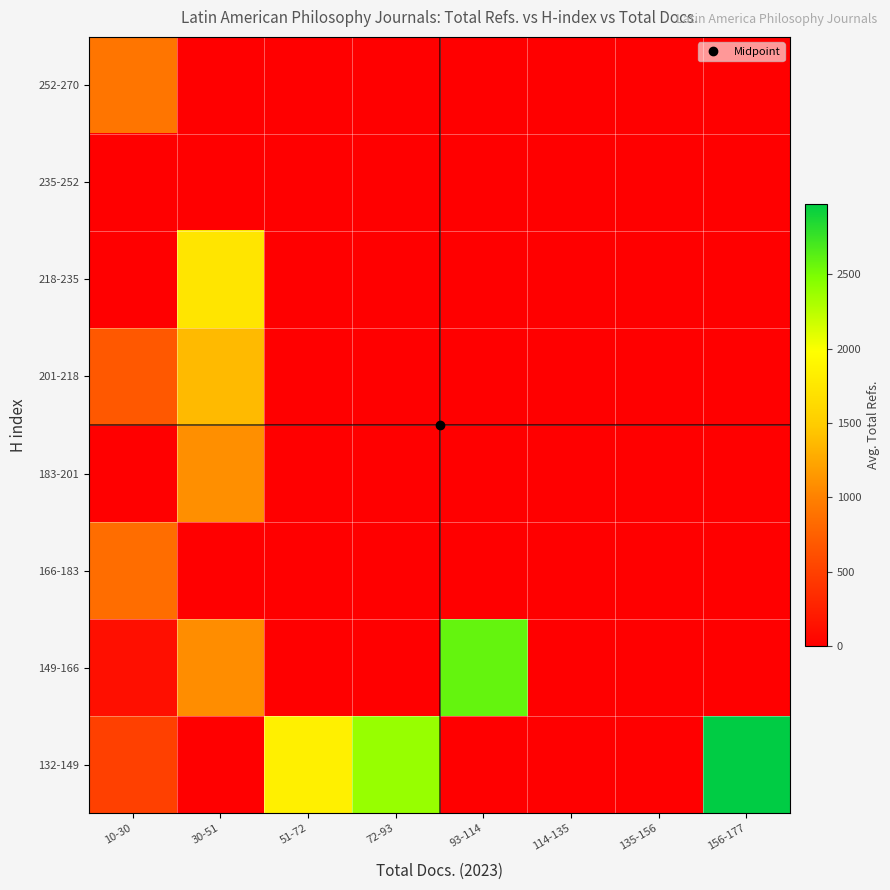

List the series in order of their peak value, highest first.

132-149, 149-166, 218-235, 201-218, 183-201, 252-270, 166-183, 235-252